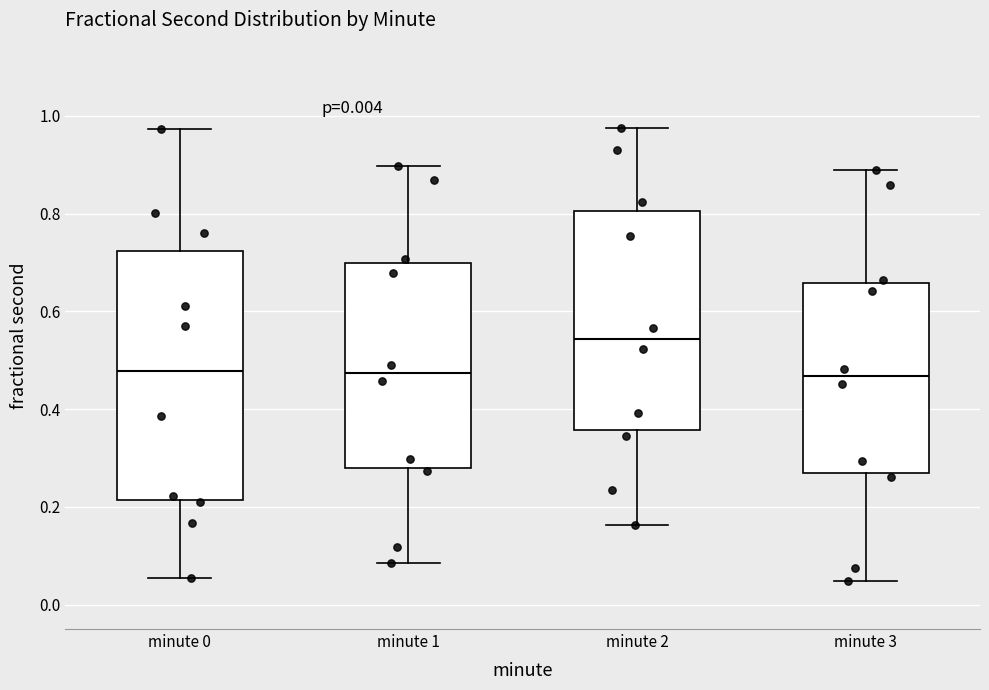

Where does the median line of the box for minute 1 sit on the y-axis? The values are not printed on the chart, so give them approximately, as read against the axis.

0.48